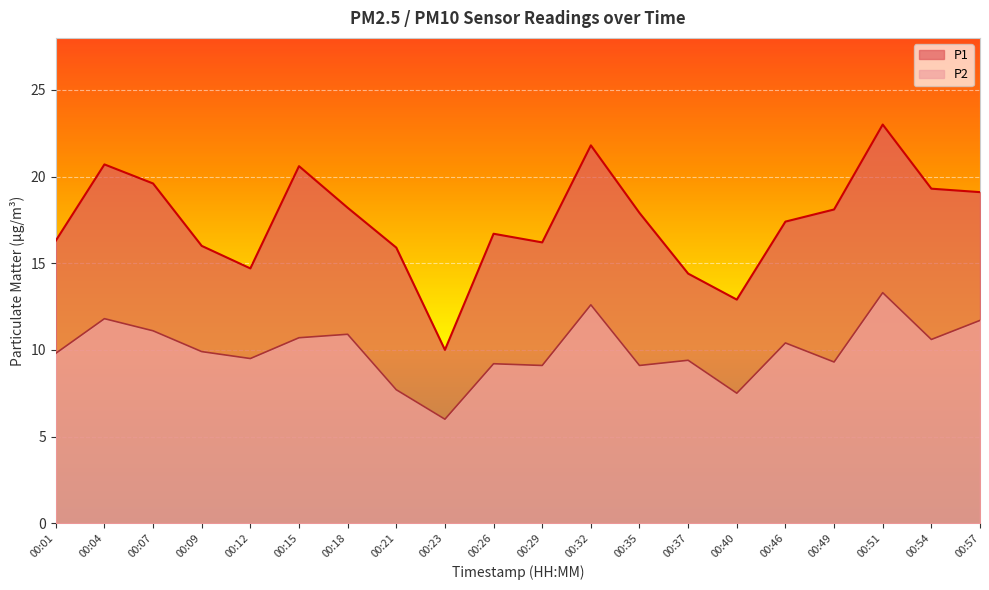

What is the difference between the maximum and second lowest values in the P2 series?

5.8